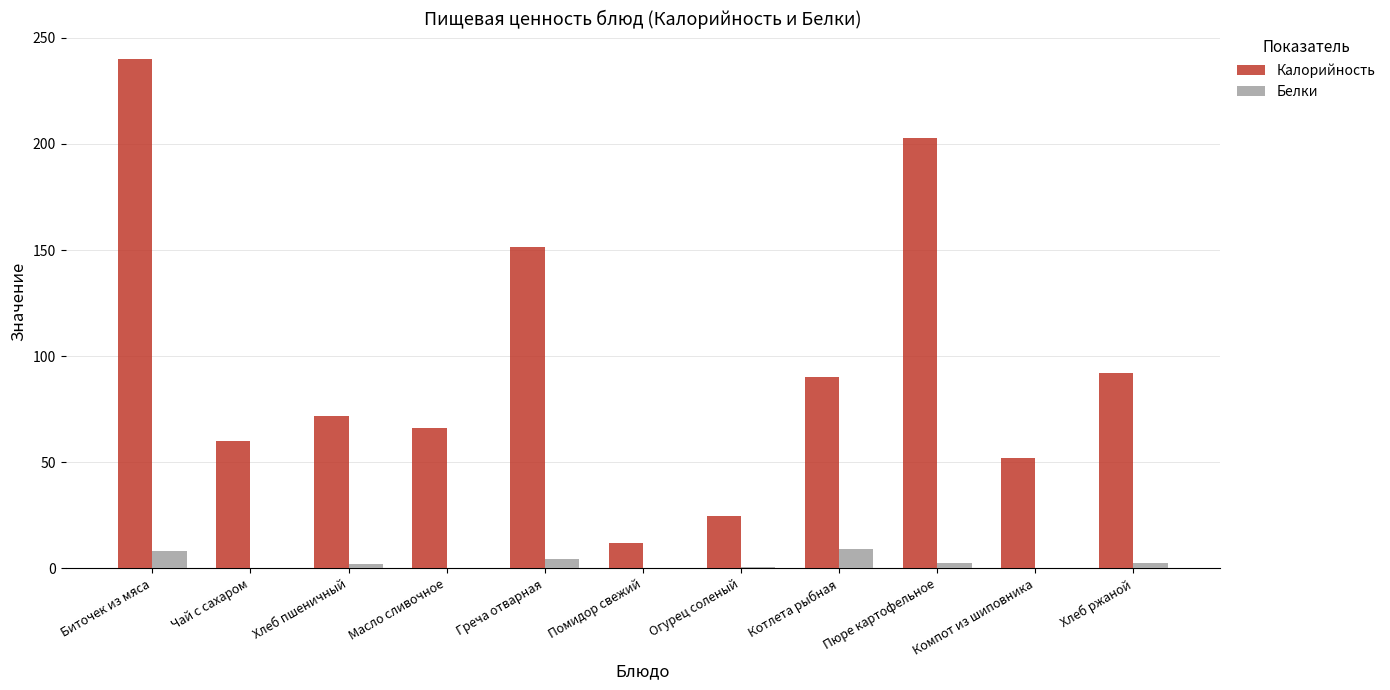

Between Огурец соленый and Пюре картофельное, which series saw the biggest shift?

Калорийность